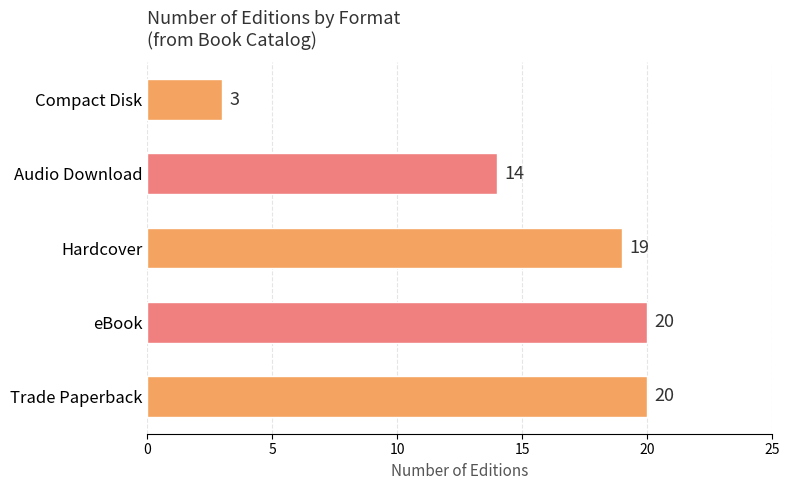

Reading bottom to top, list all the values displayed in this chart.

20	20	19	14	3